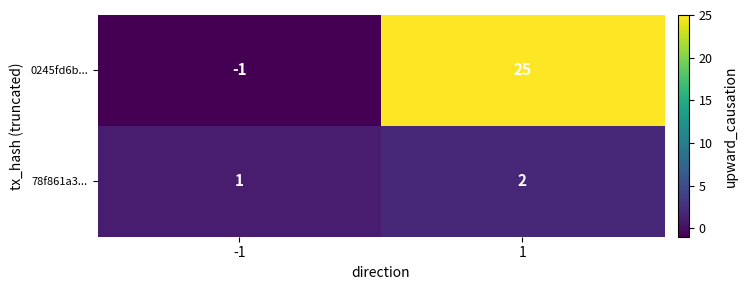

Rank the series by their maximum value, from highest to lowest.

0245fd6b..., 78f861a3...